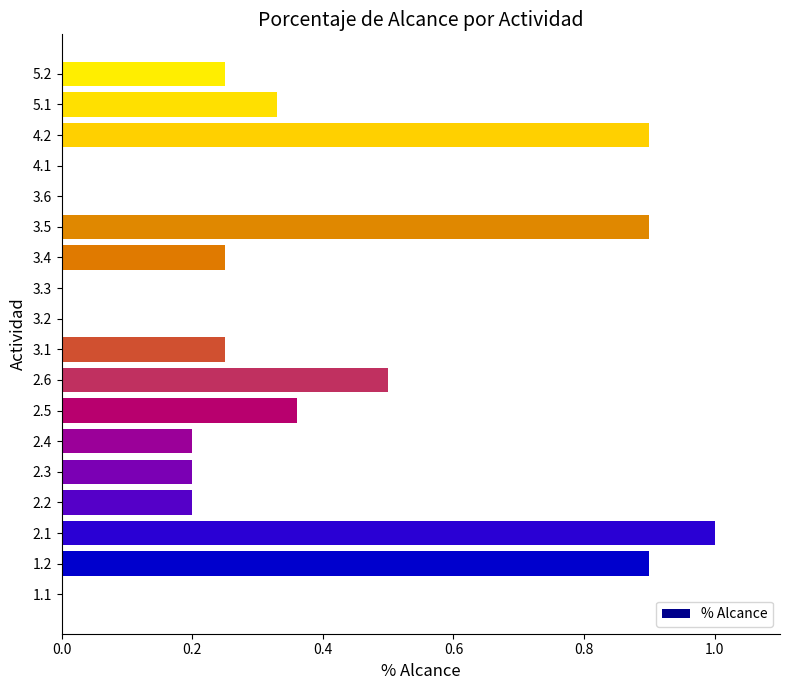

What is the approximate value at 2.1?

1.0